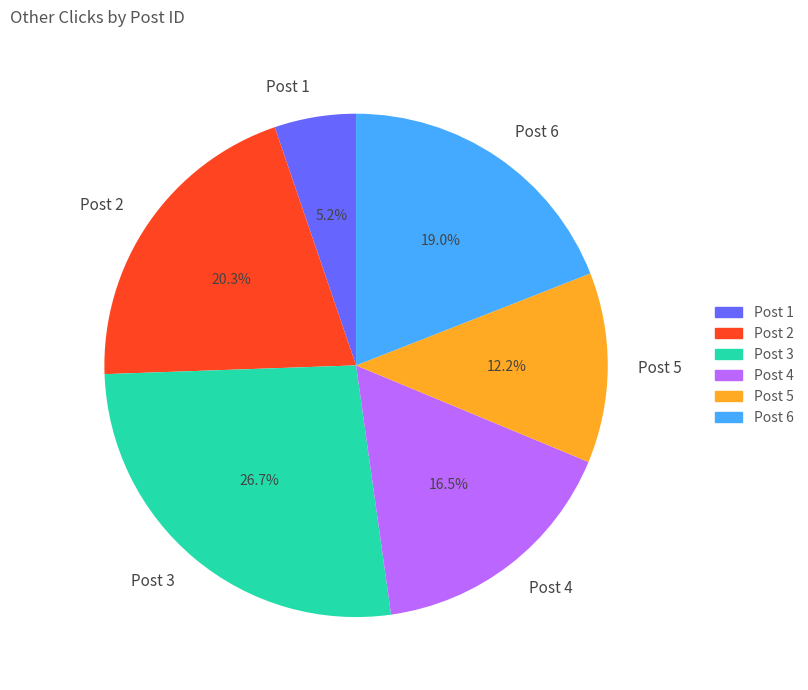

Does any single category account for the majority?

No